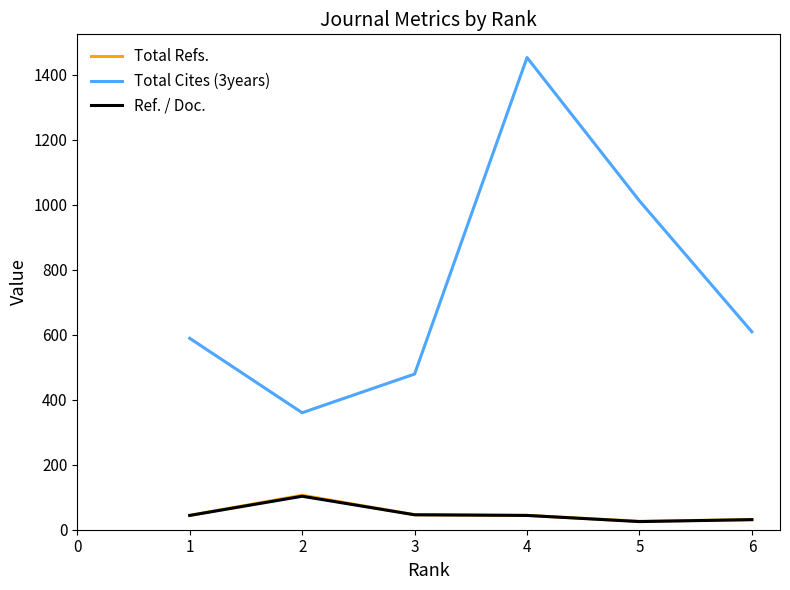

The value of Total Refs. at 2 is 106. True or false?

True